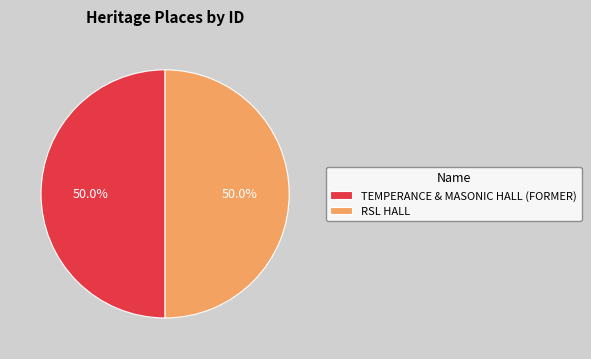

How many segments does this pie chart have?

2